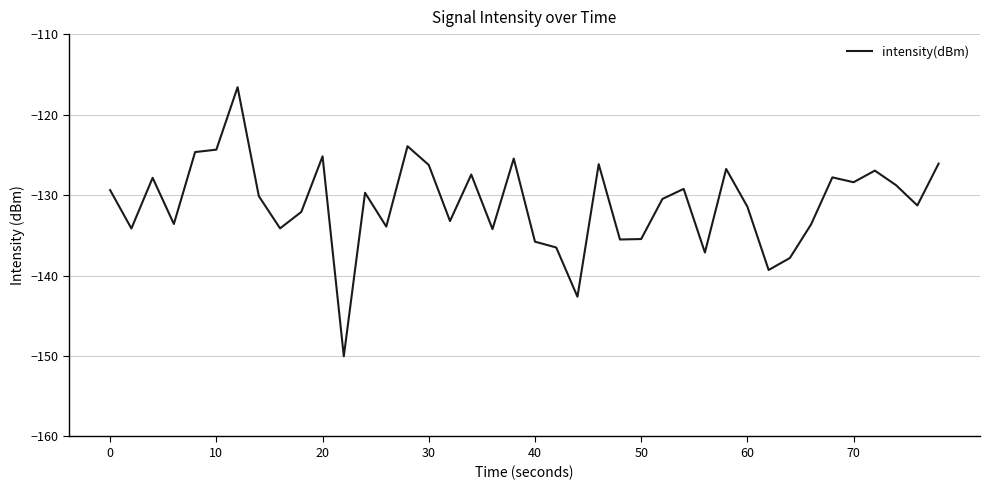

What is the maximum value shown in the chart?

-116.6